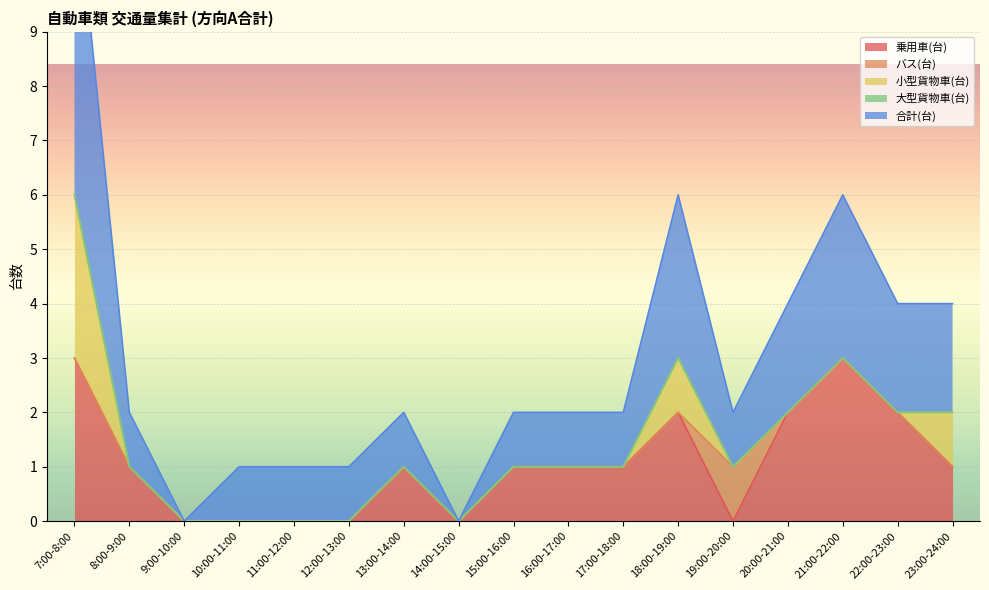

Between 12:00-13:00 and 22:00-23:00, which is larger?

22:00-23:00